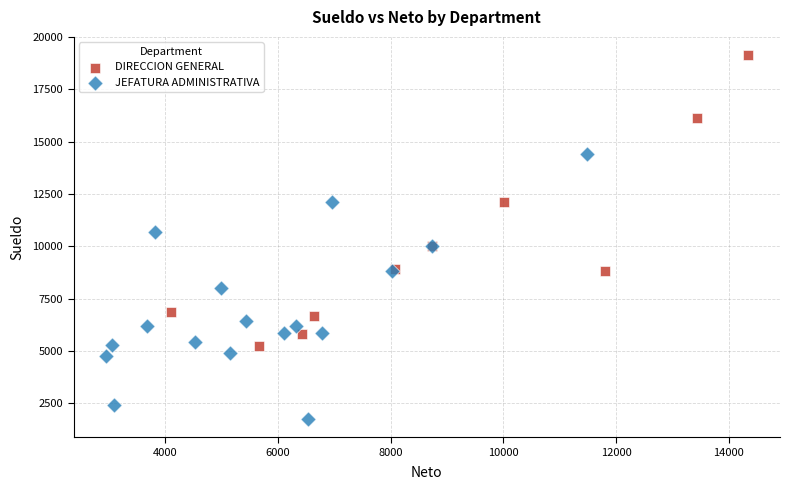

Which series reaches the maximum Y coordinate?

DIRECCION GENERAL